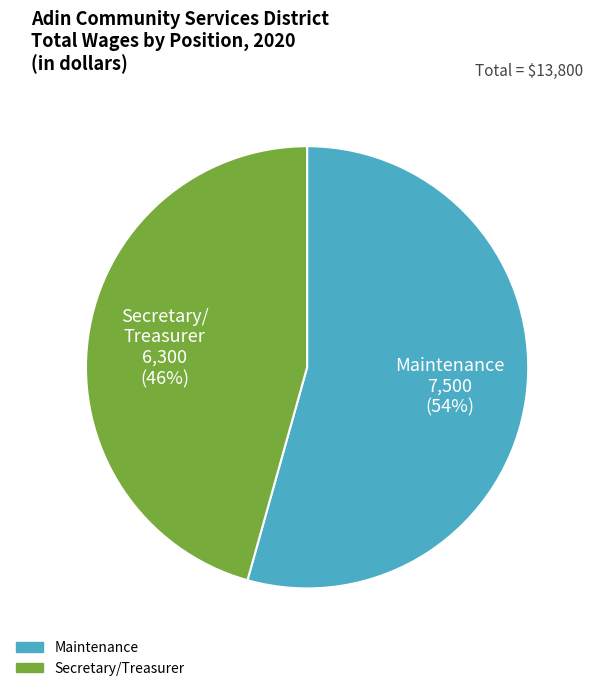

Which category has the smallest portion of the pie?

Secretary/Treasurer